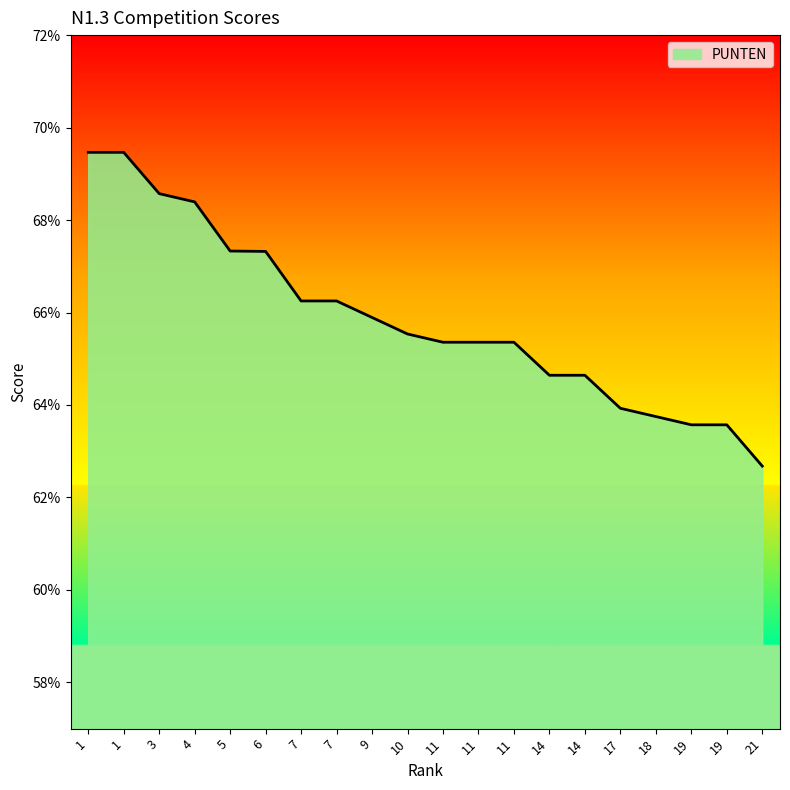

List the labels in order of value, smallest first.

21, 19, 19, 18, 17, 14, 14, 11, 11, 11, 10, 9, 7, 7, 6, 5, 4, 3, 1, 1